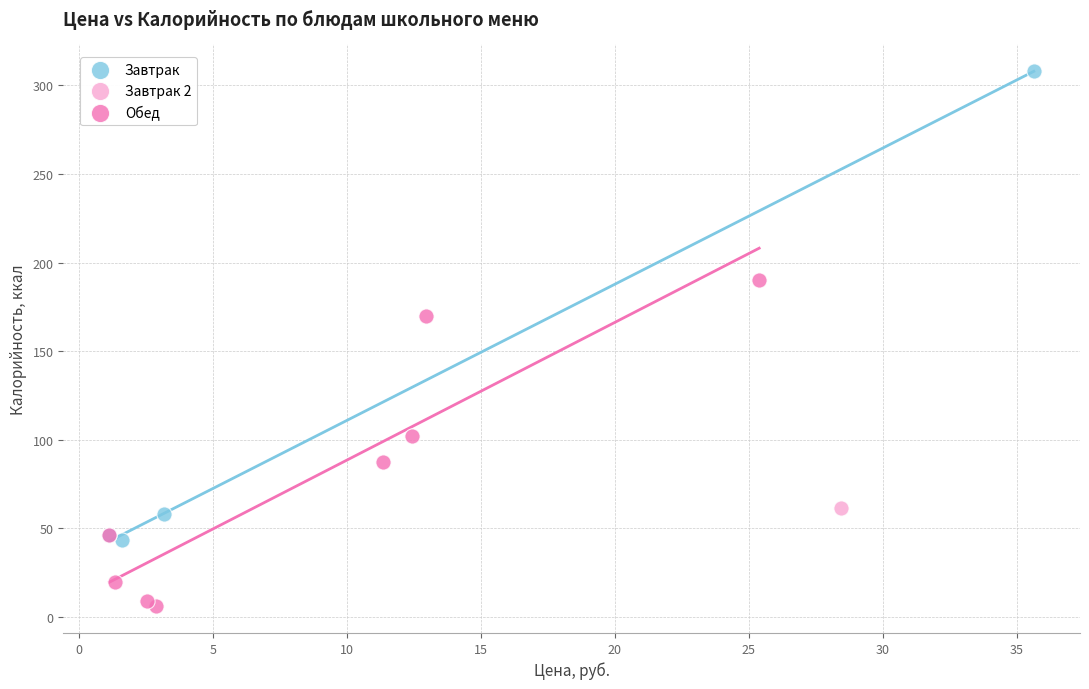

Which series reaches the maximum Y coordinate?

Завтрак